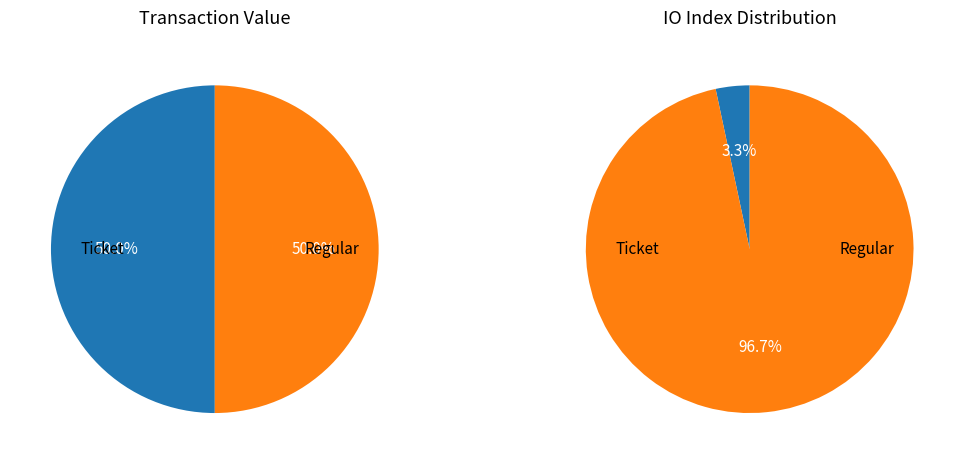

Does any single category account for the majority?

Yes